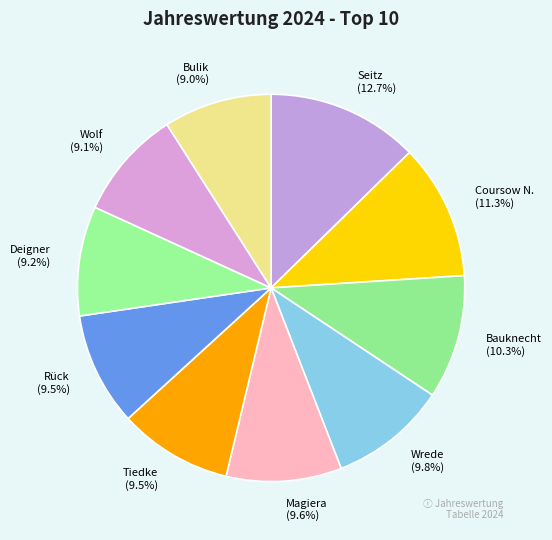

Count the number of slices in the pie.

10